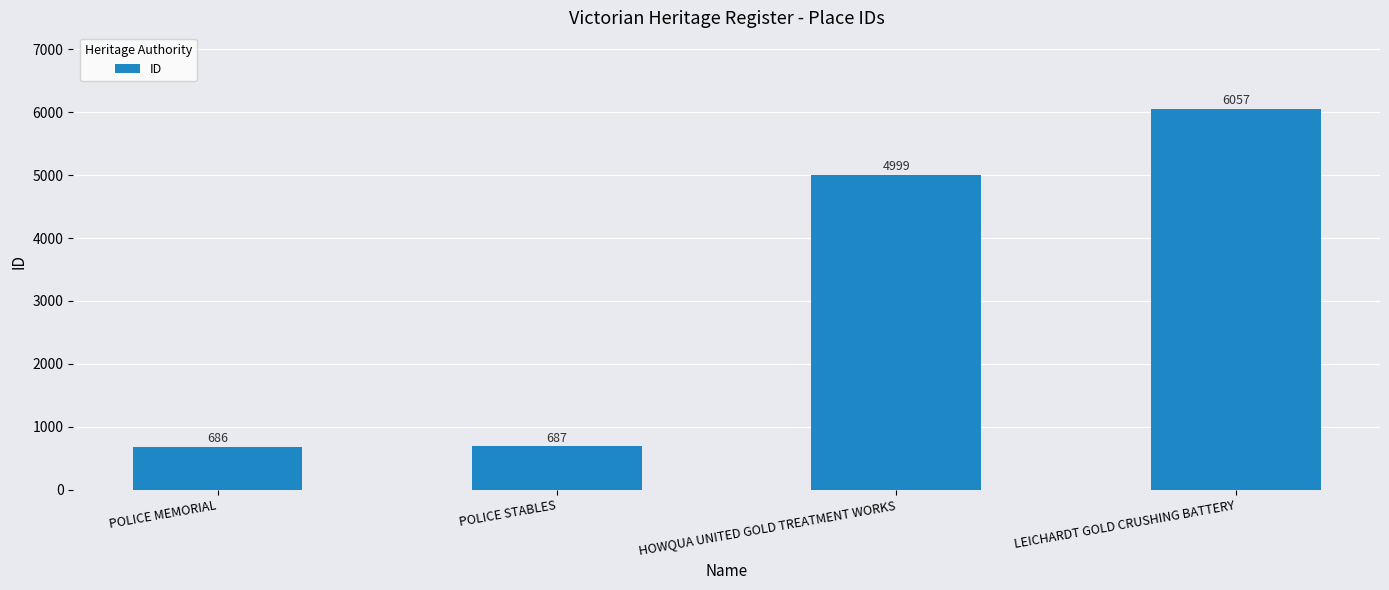

The chart shows a value of 6057 at LEICHARDT GOLD CRUSHING BATTERY. True or false?

True